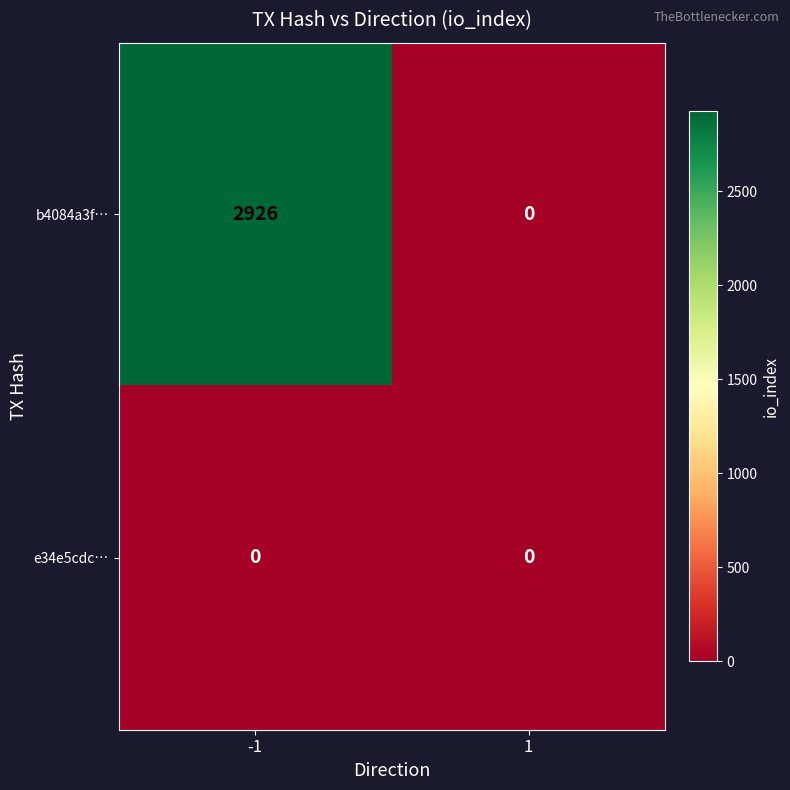

Reading left to right, transcribe all the data shown in this chart.

b4084a3f…: -1=2926	1=0
e34e5cdc…: -1=0	1=0